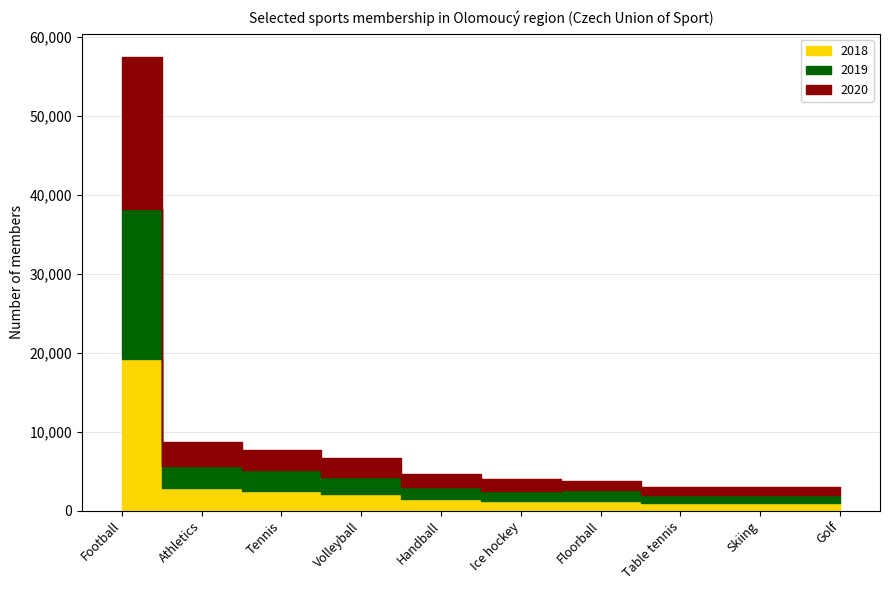

At which label does 2020 reach its minimum?

Golf